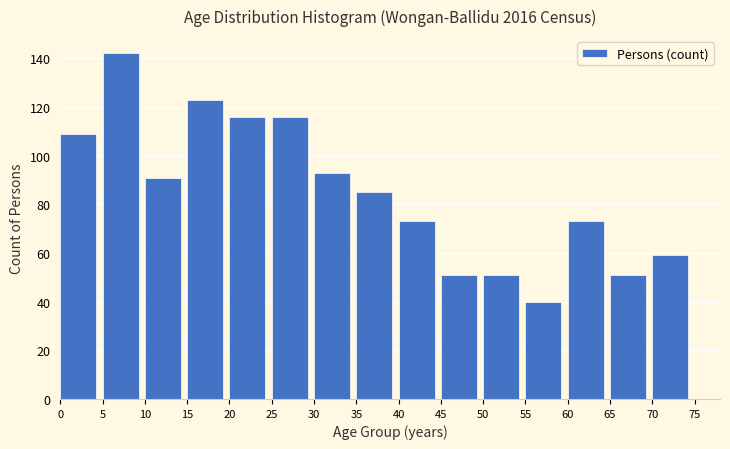

Reading left to right, what are all the values shown in this chart?

109	142	91	123	116	116	93	85	73	51	51	40	73	51	59